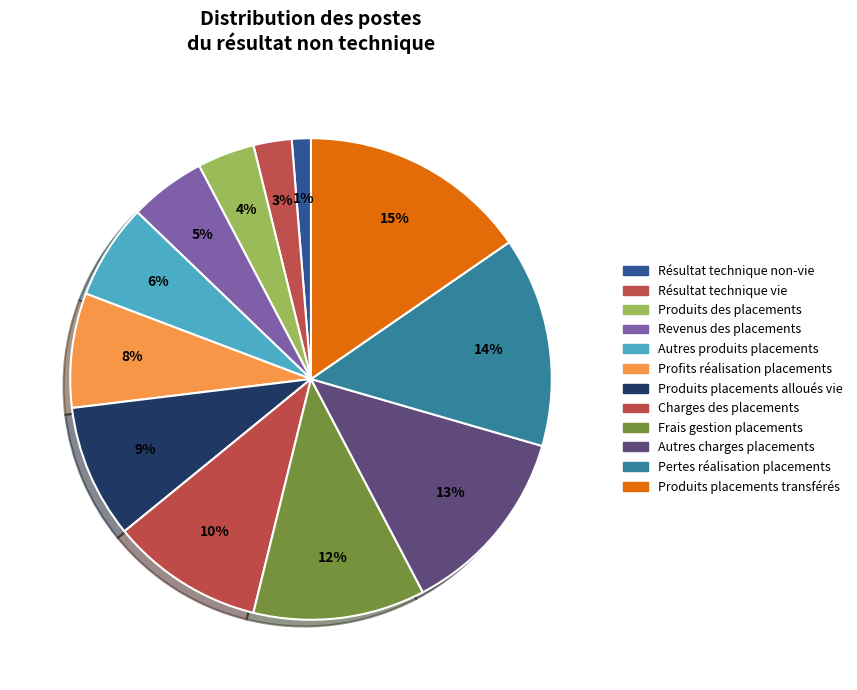

Which has a higher value, Profits réalisation placements or Autres produits placements?

Profits réalisation placements